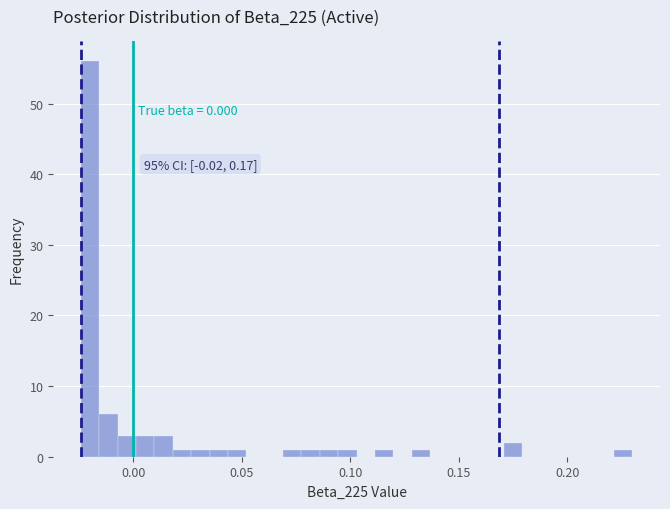

Around what value on the x-axis is the tallest bar? Give the approximate position of its centre, as read against the axis.

-0.020